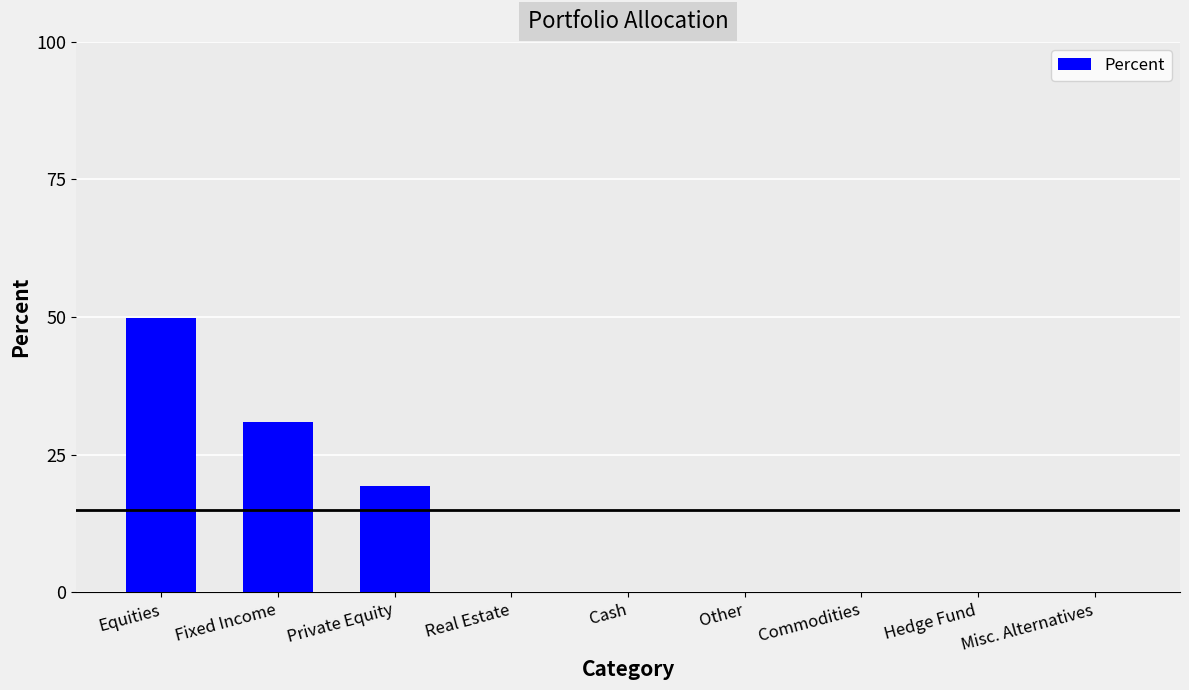

Are the bars horizontal?

No